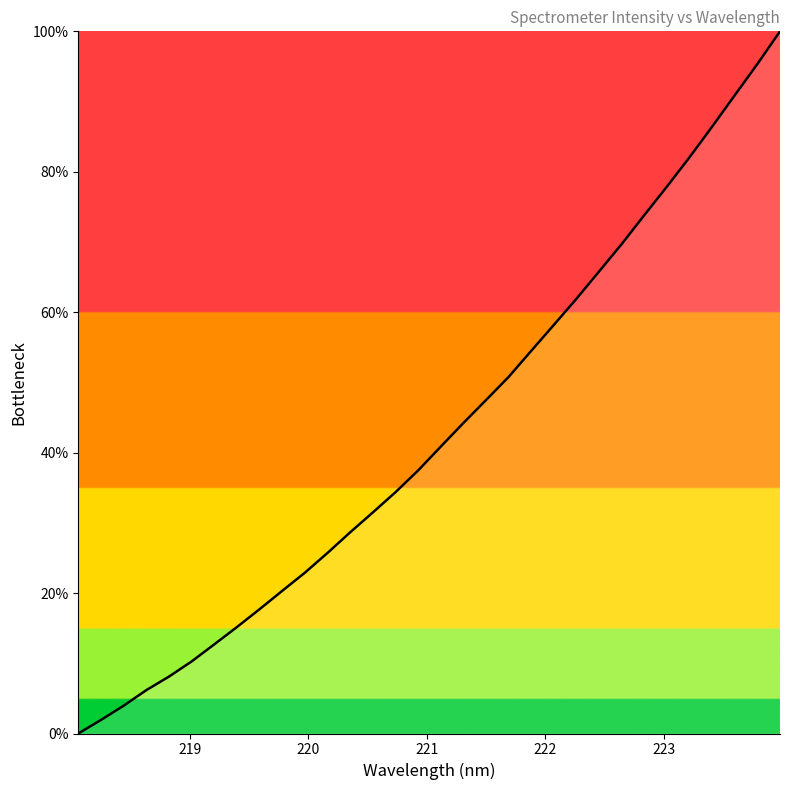

What is the sum of all values?

1376.7